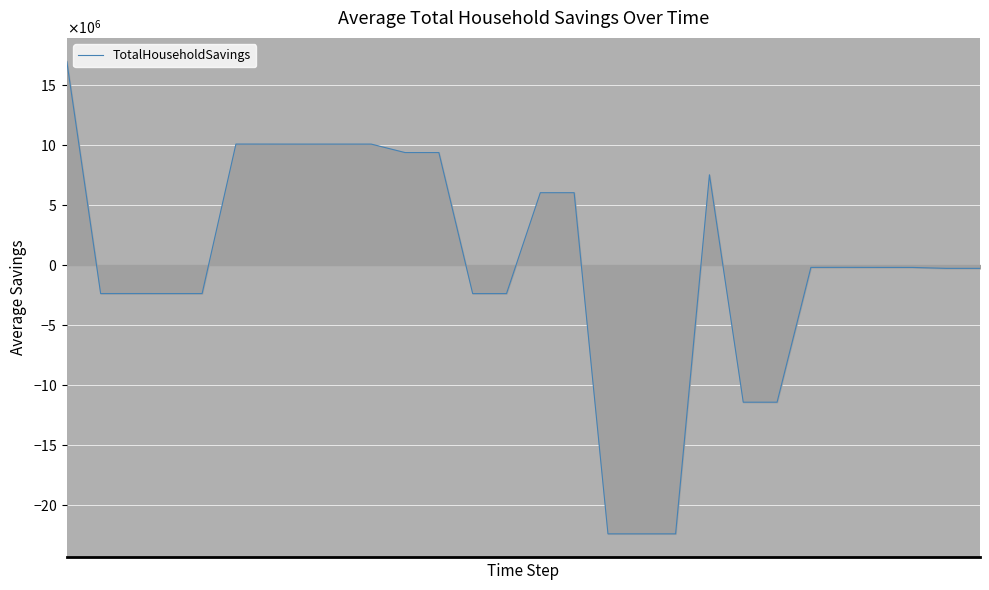

Does the chart have visible grid lines?

Yes